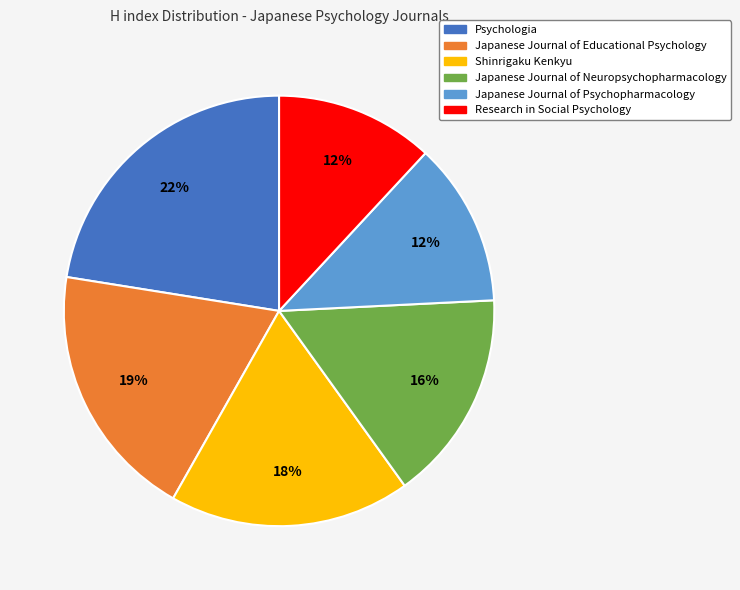

What percentage is the Japanese Journal of Neuropsychopharmacology slice, to the nearest percent?

16%